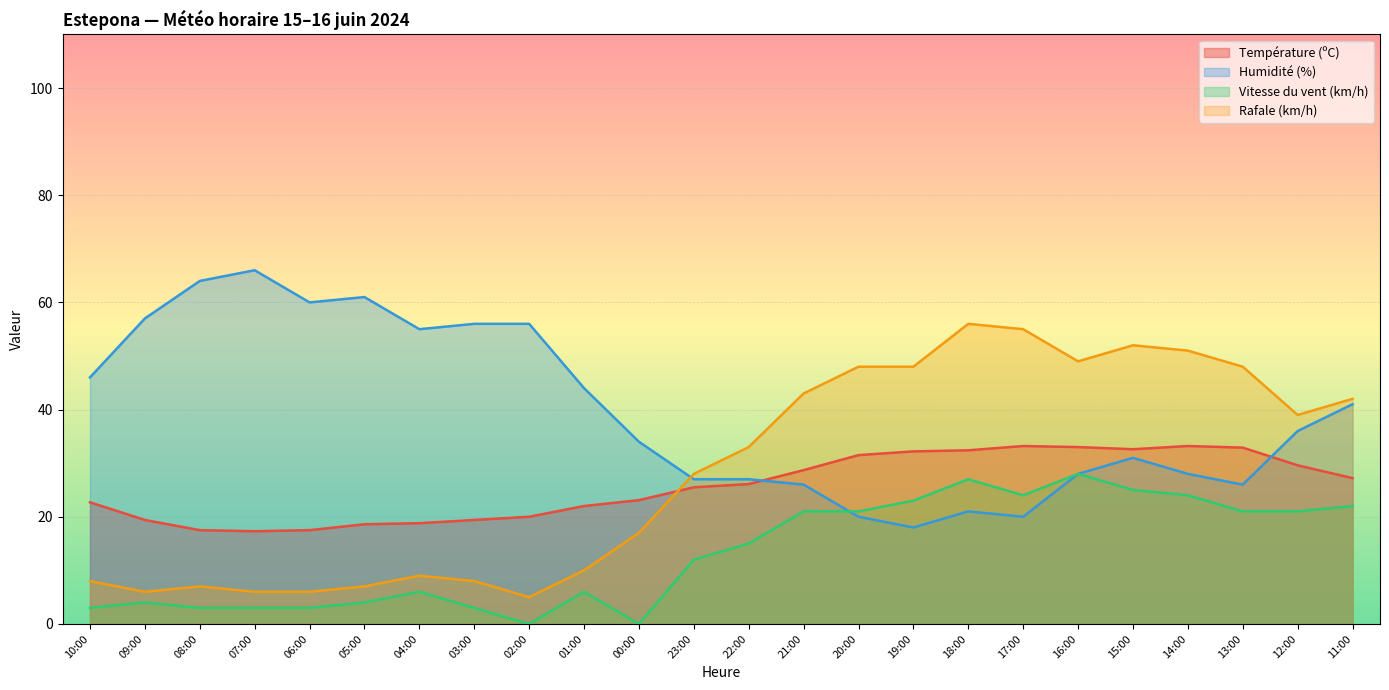

What is the average value of the Vitesse du vent (km/h) series?

13.3